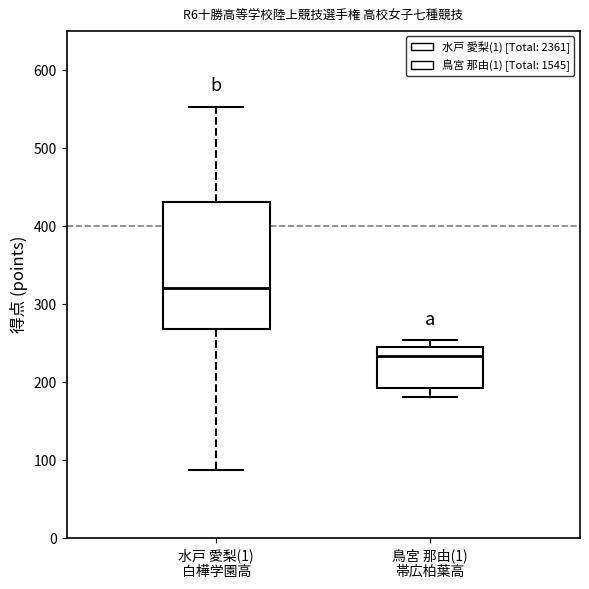

Which box is the tallest, from its lower edge to its upper edge?

水戸 愛梨(1) 白樺学園高